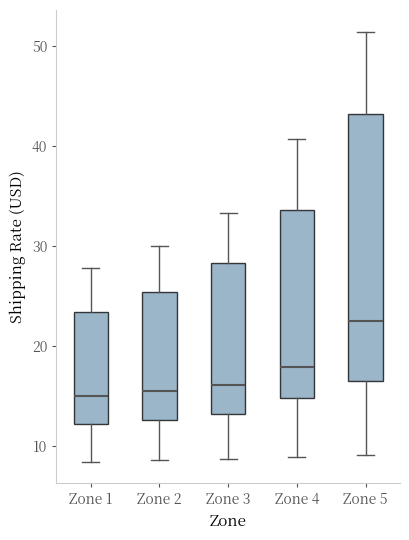

Which box has the highest median line?

Zone 5